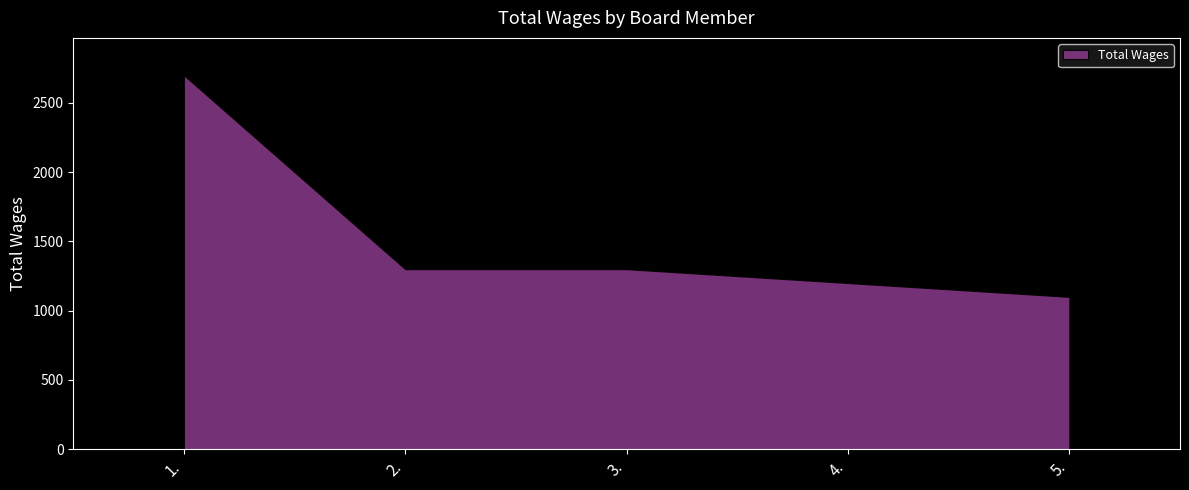

What is the difference between the maximum and minimum values?

1600